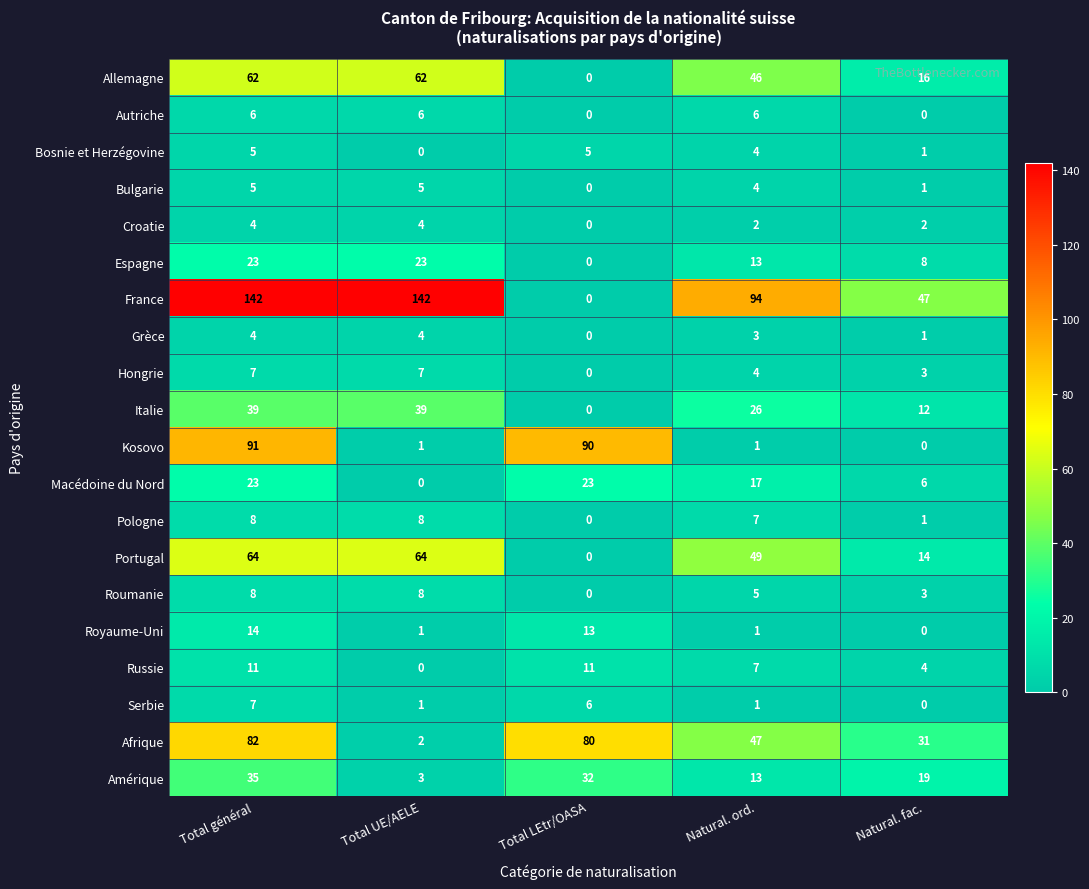

Which category has the lowest value in the Allemagne series?

Total LEtr/OASA